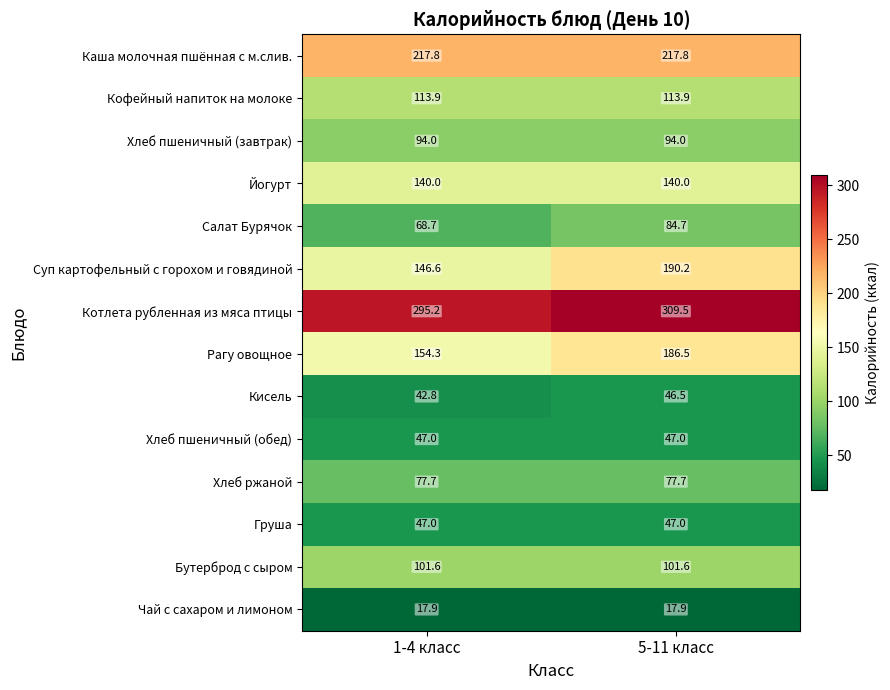

Where does the Кисель series first go above 46?

5-11 класс